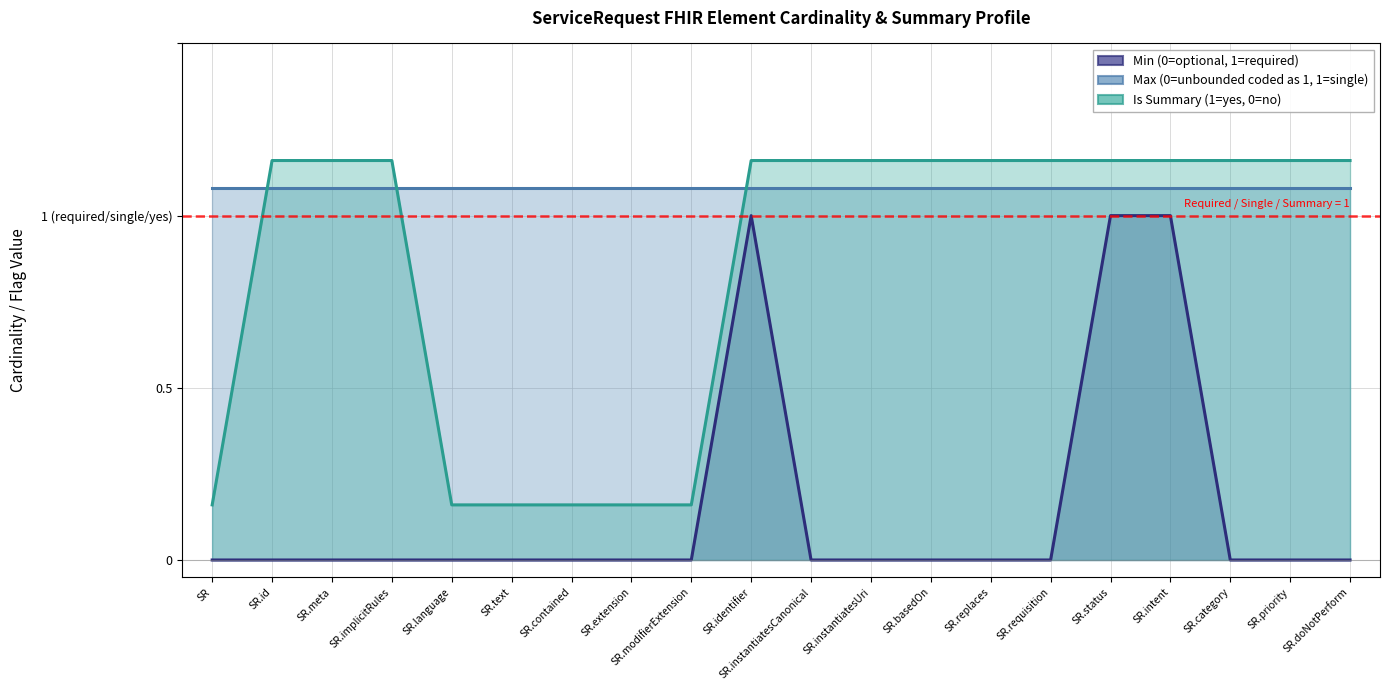

True or false: Min (0=optional, 1=required) and Is Summary (1=yes, 0=no) intersect in this chart.

False